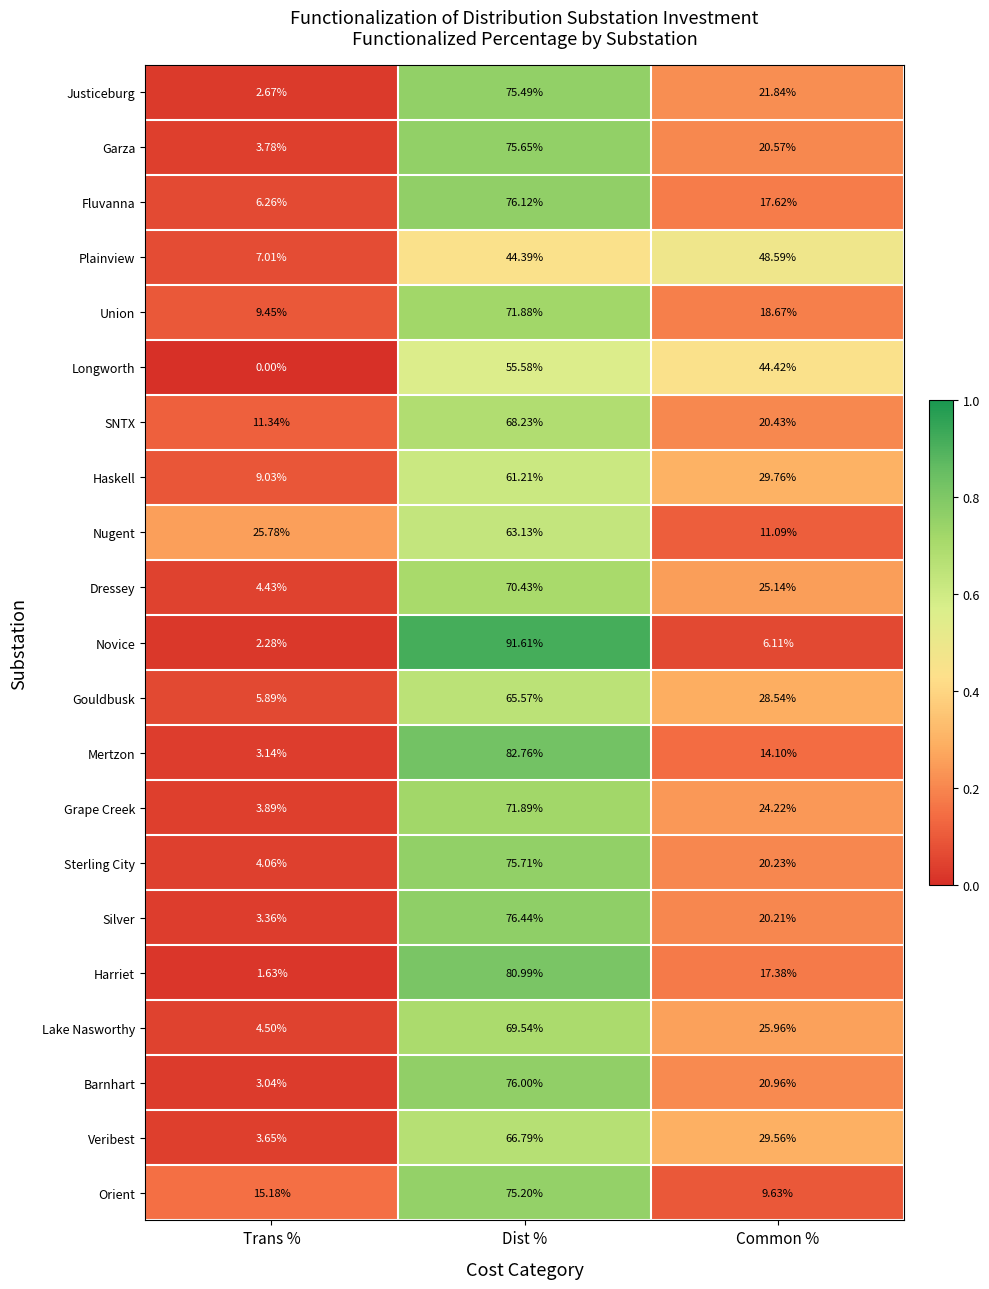

What is the difference between the highest and lowest values at Common %?

42.5